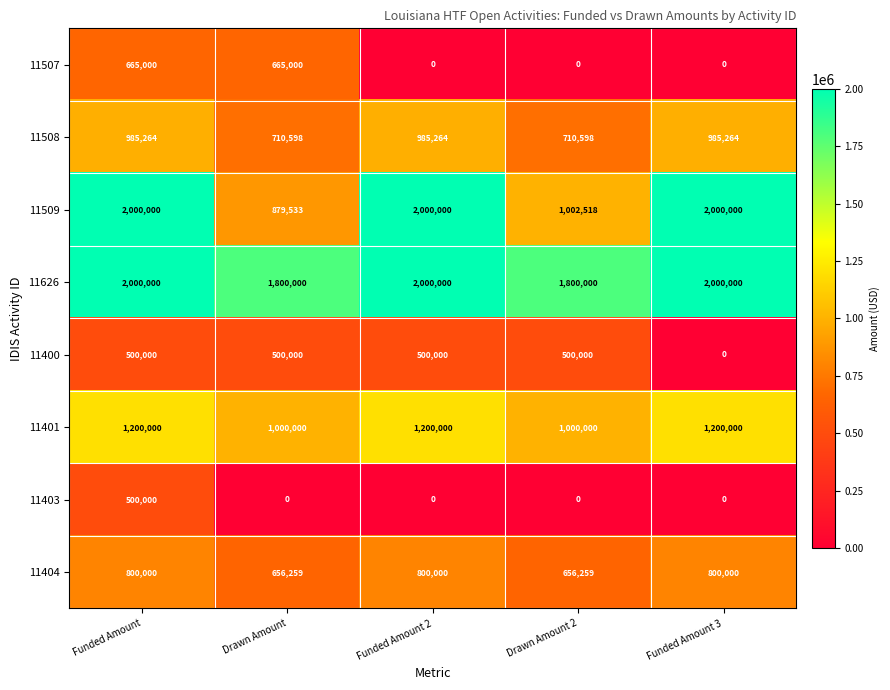

The value of 11508 at Funded Amount is 1769932. True or false?

False